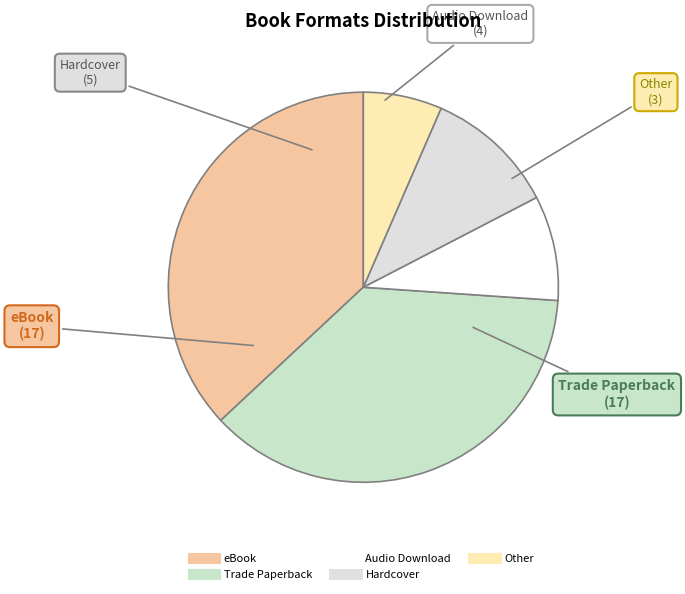

Is it true that Audio Download is 14% of the pie?

False